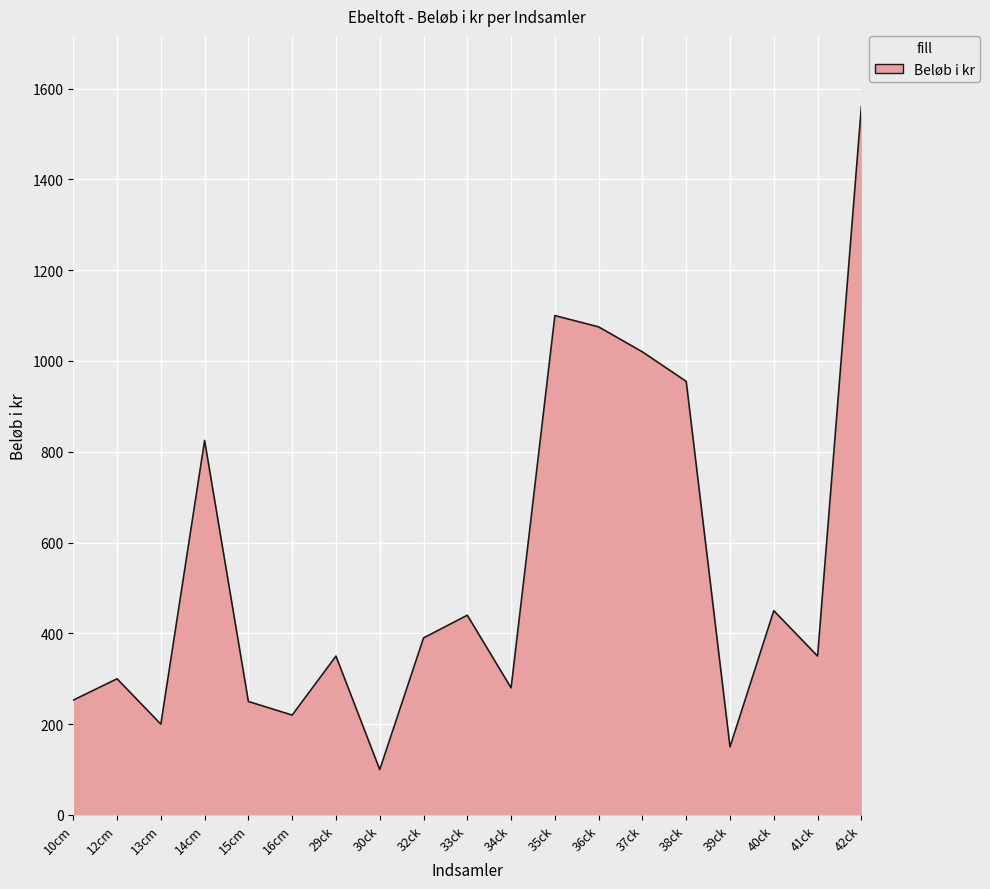

Which has a higher value, 29ck or 16cm?

29ck